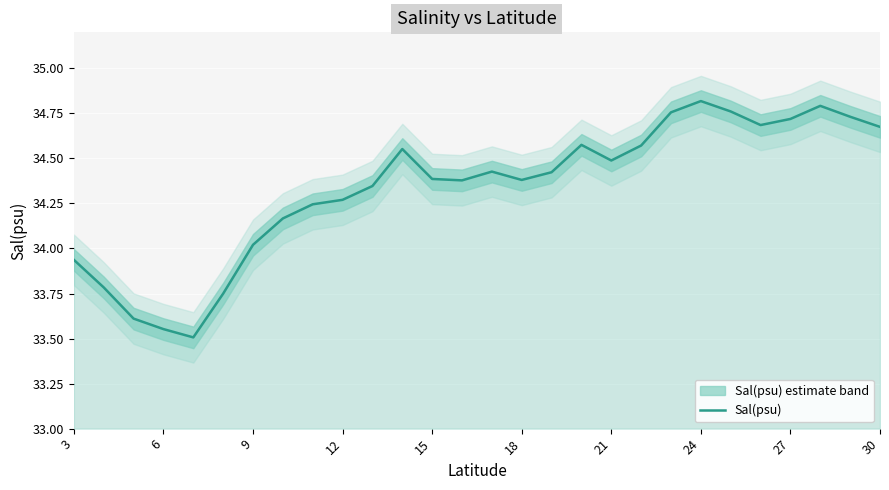

What is the lowest value of the Sal(psu) series?

33.5